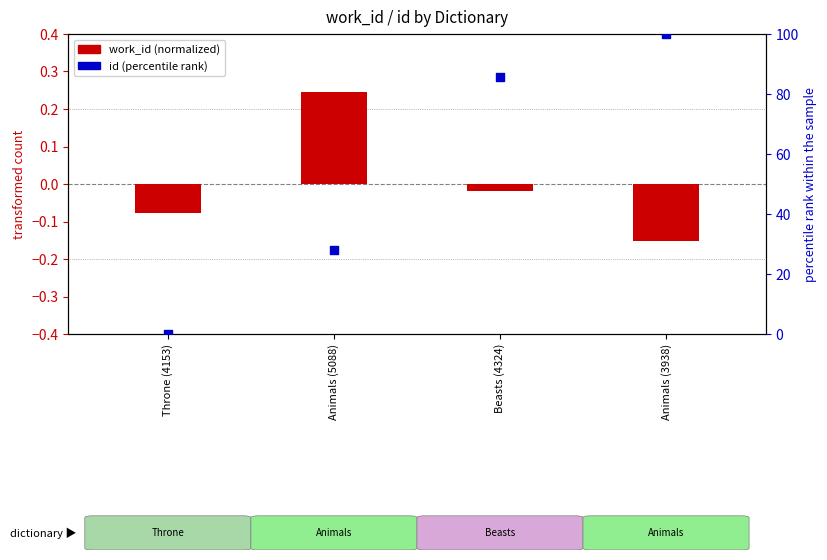

At which category is the sum across all series the highest?

Animals (3938)